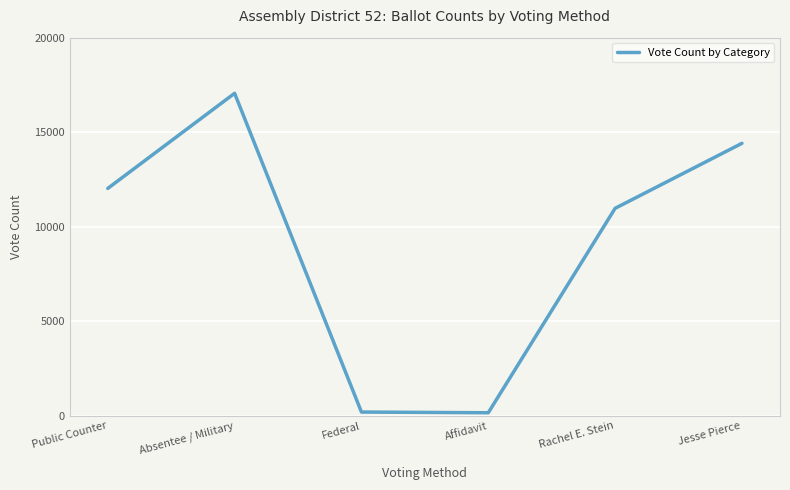

How many interior local valleys (lower than both neighbors) does the data have?

1